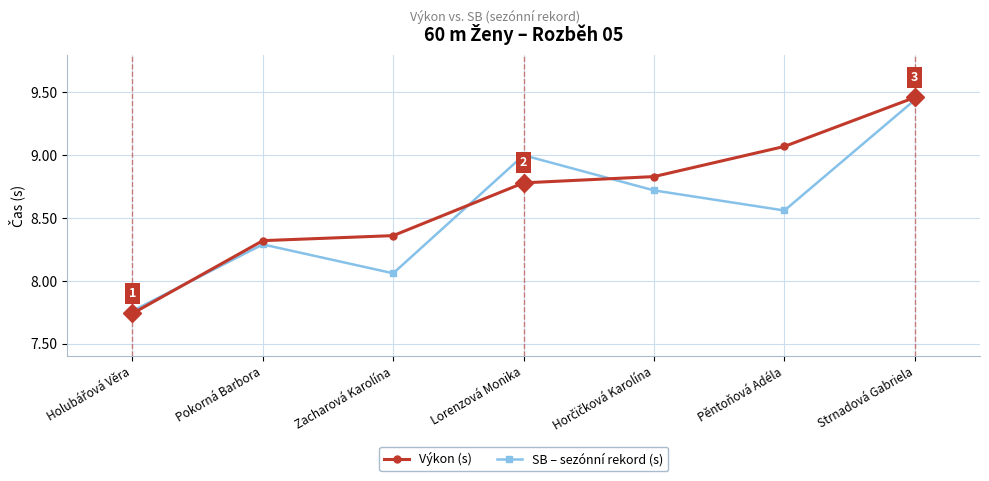

How many distinct data groups are displayed?

2